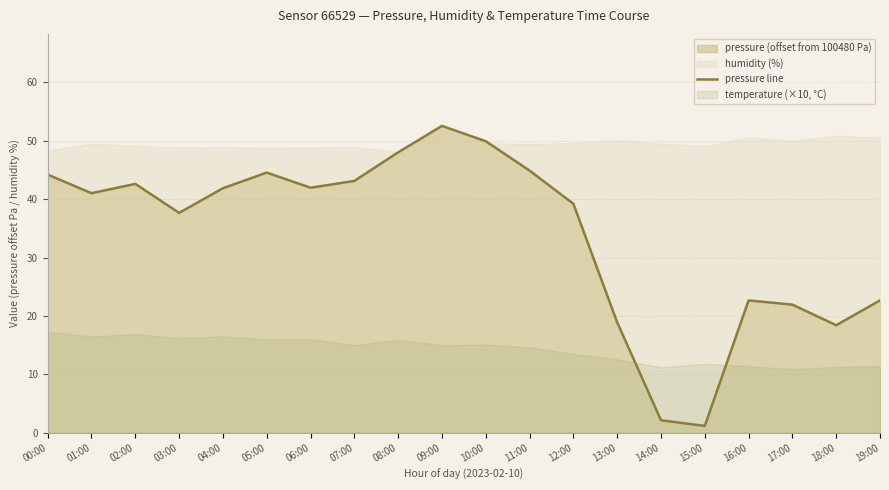

Count the number of categories in the chart.

20